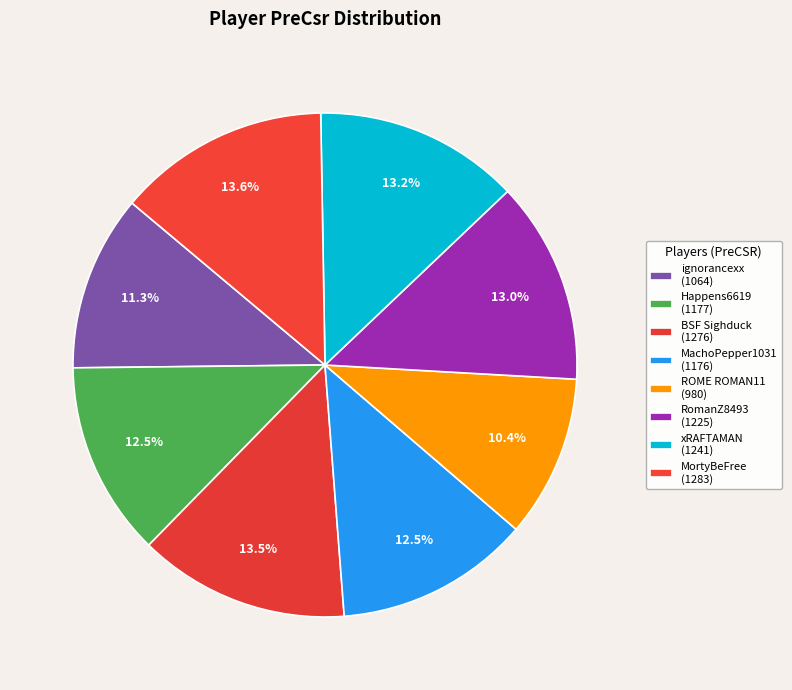

Is the sum of Happens6619 and ROME ROMAN11 greater than half?

No